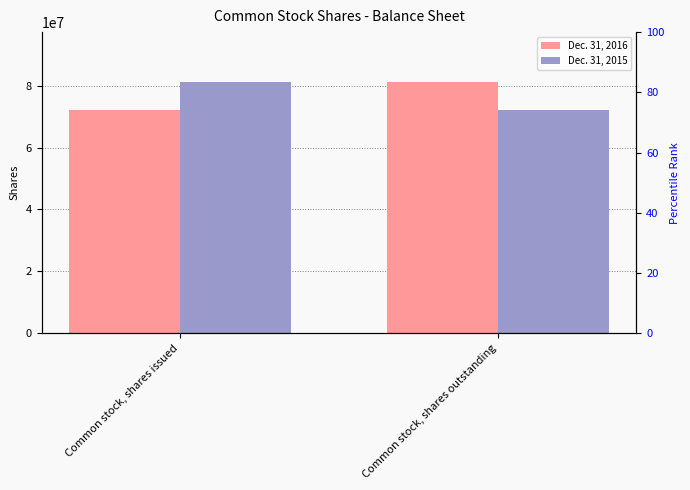

Count the Dec. 31, 2015 values in the range 72042000 to 81109000.

2